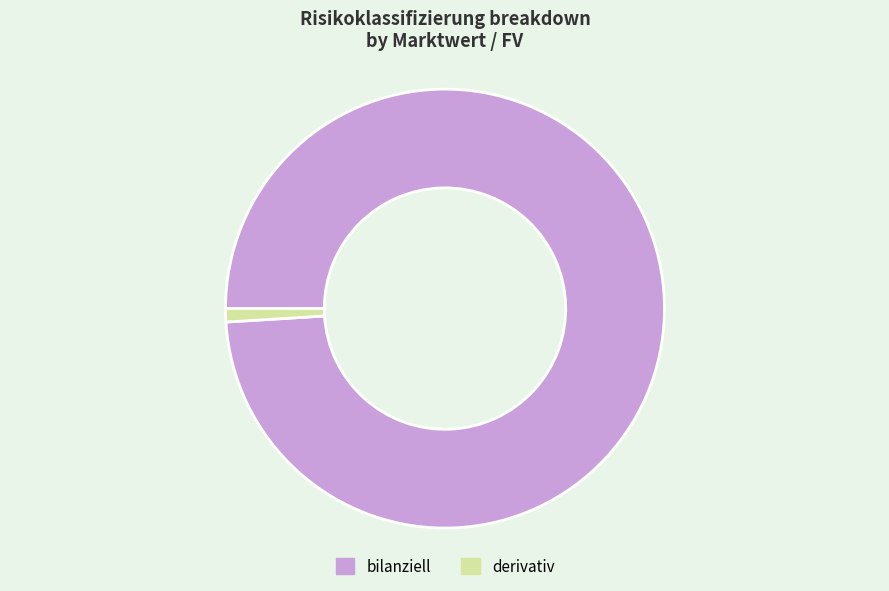

How many segments does this pie chart have?

2